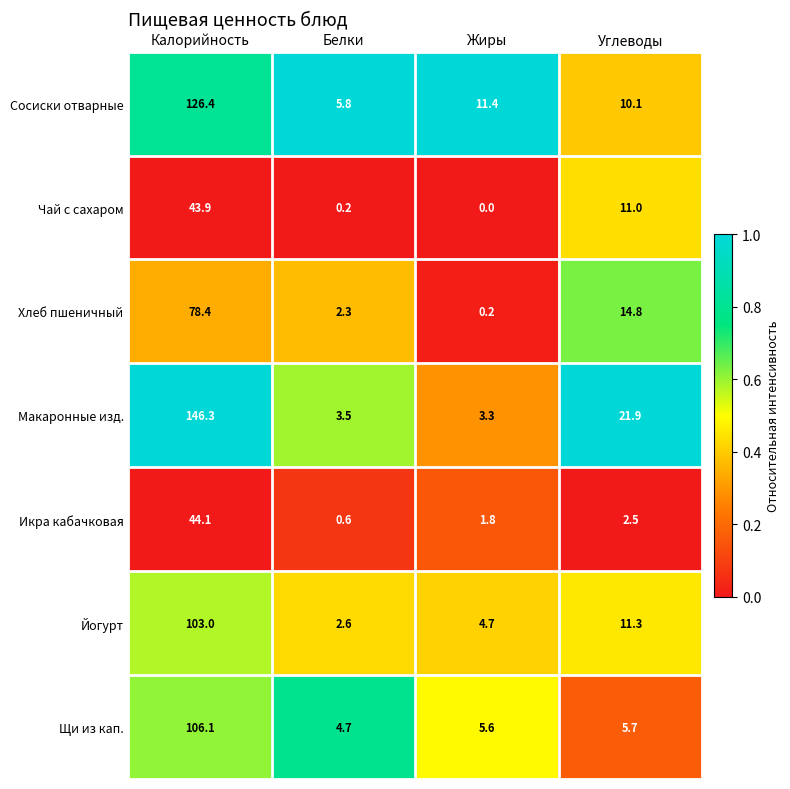

Which series changed the most between Белки and Углеводы?

Макаронные изд.